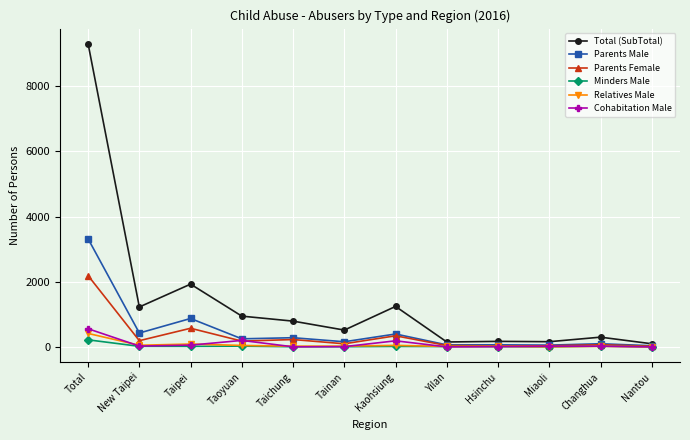

Which series has the largest total across all categories?

Total (SubTotal)